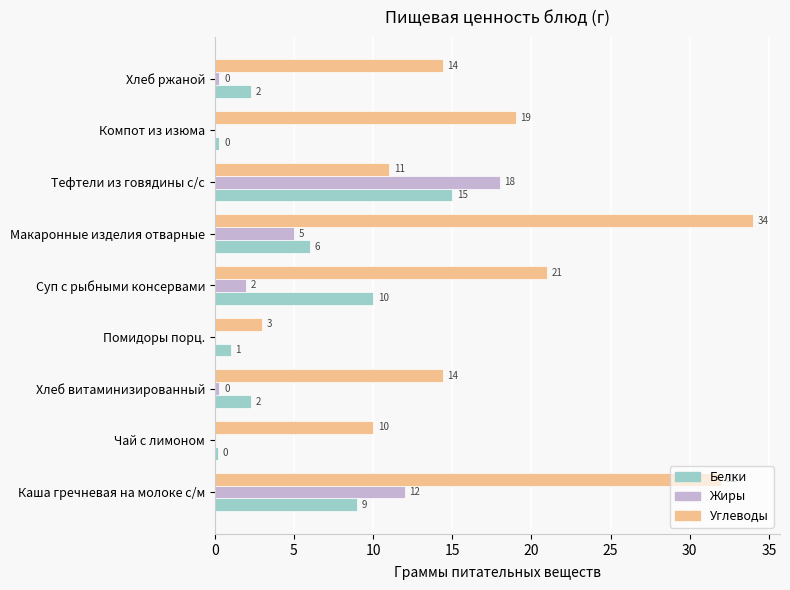

What is the maximum value for Белки?

15.0